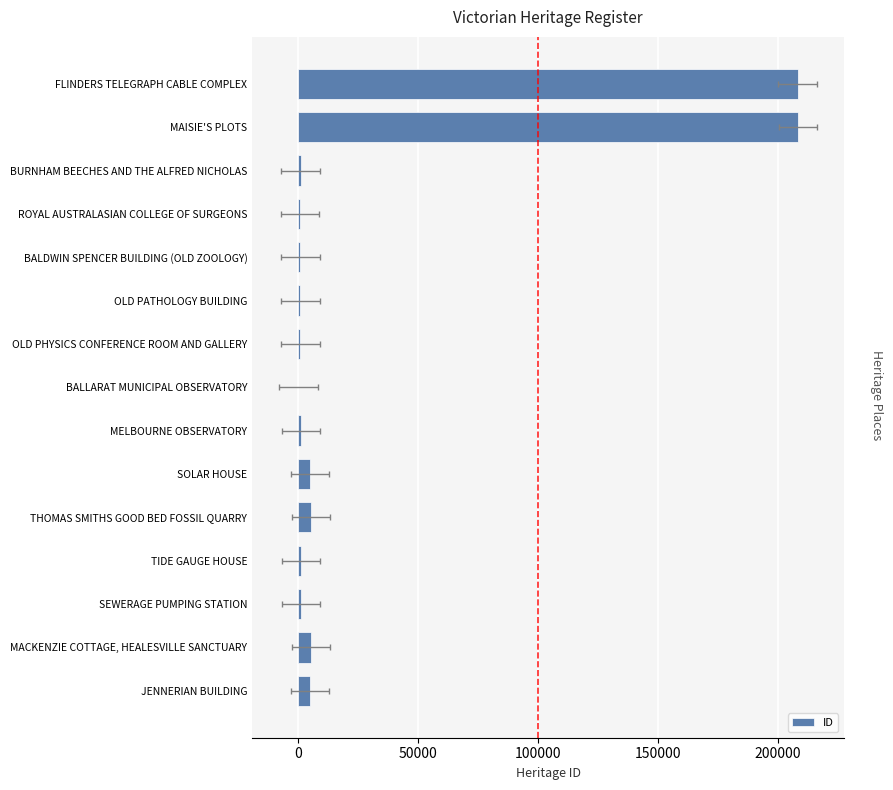

The value at FLINDERS TELEGRAPH CABLE COMPLEX is 103651. True or false?

False